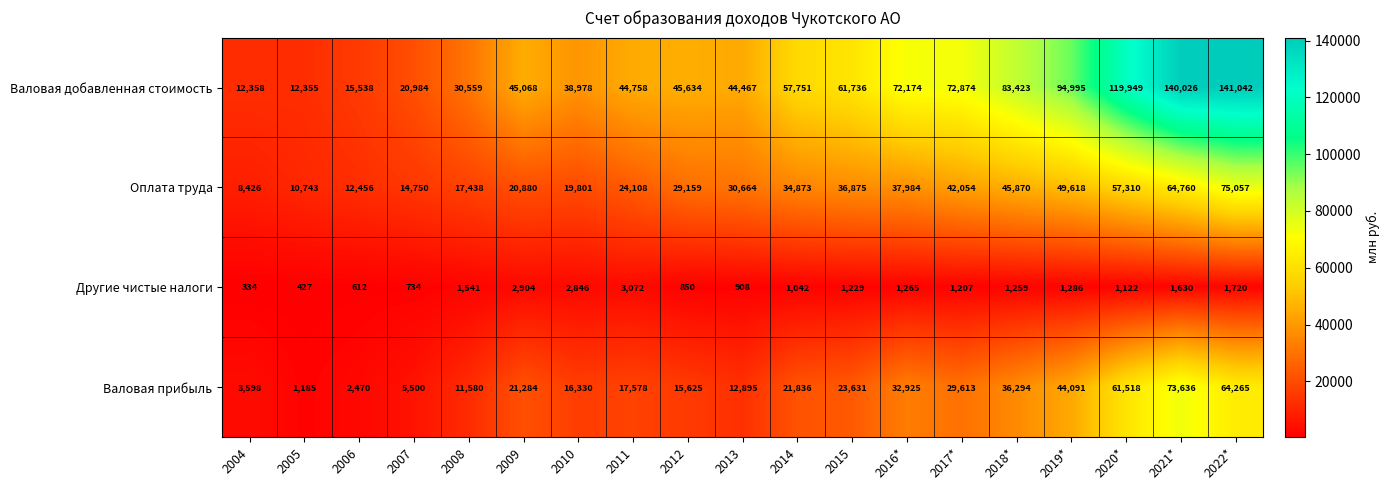

What is the sum of the Другие чистые налоги values at 2006 and 2007?

1346